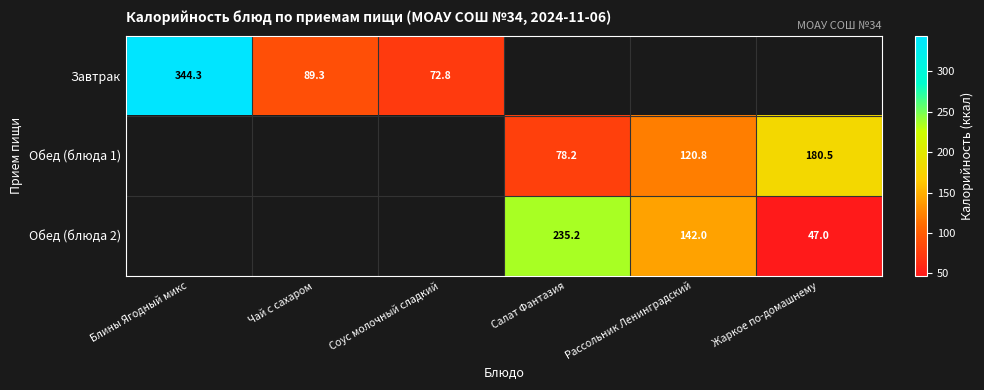

How many values in Обед (блюда 1) are above zero?

3